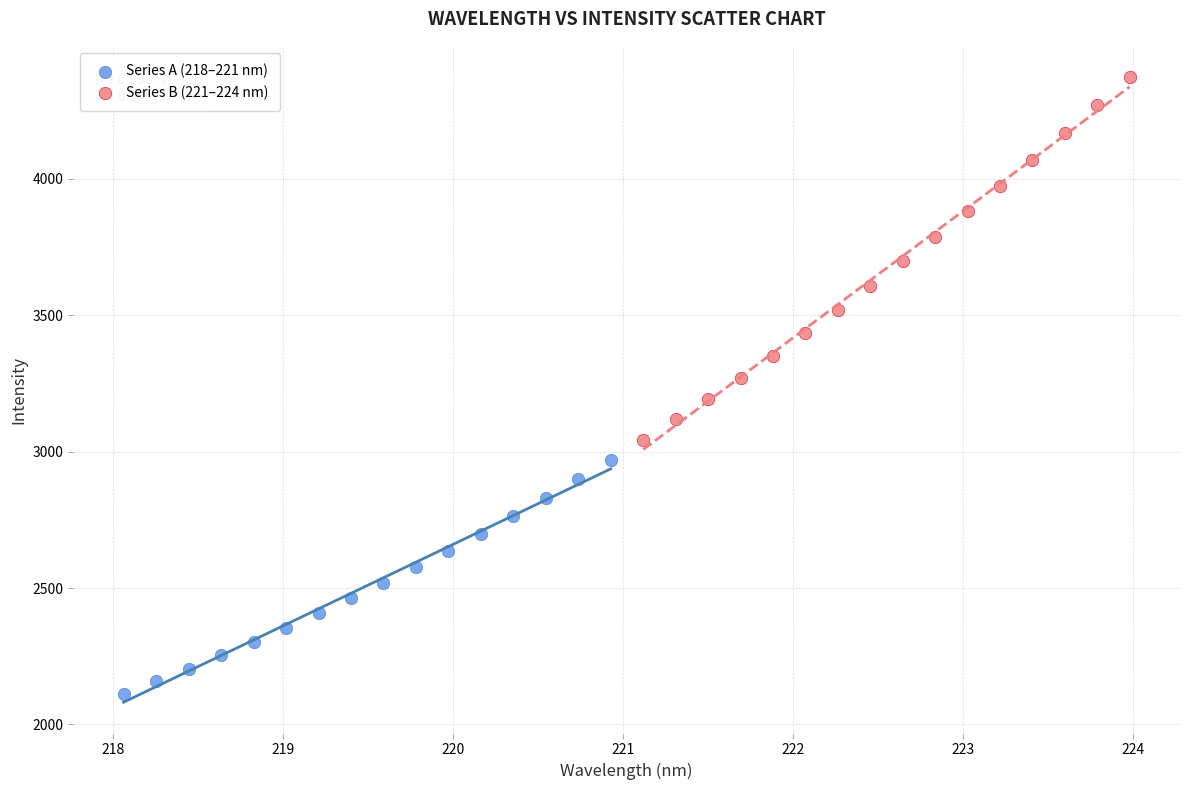

Which series contains the highest Y value?

Series B (221–224 nm)